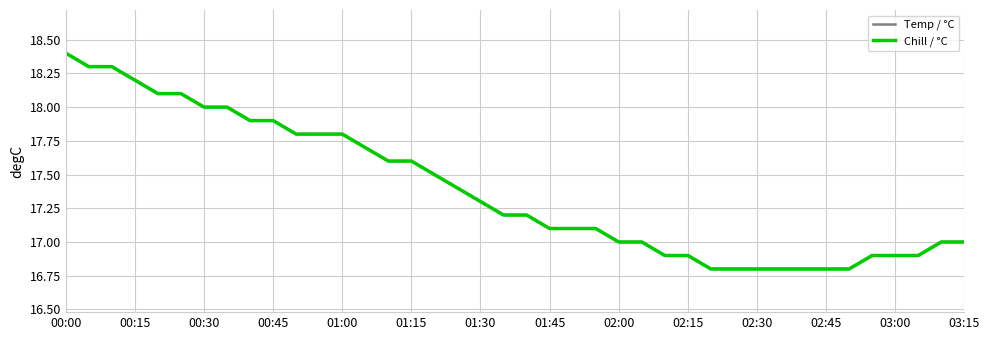

Does the chart display data point markers on the line(s)?

No